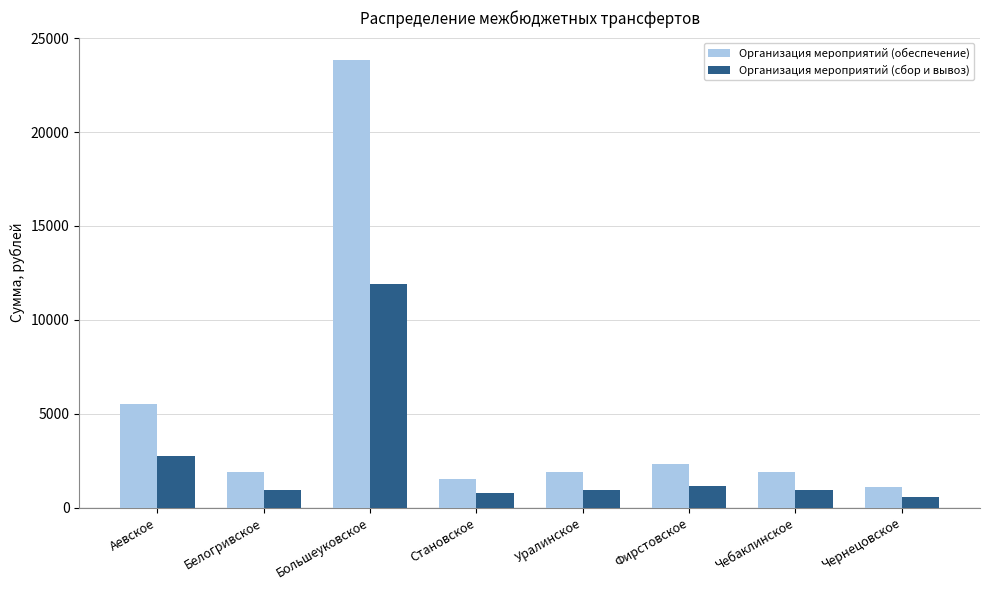

The value of Организация мероприятий (обеспечение) at Чебаклинское is 1912. True or false?

True